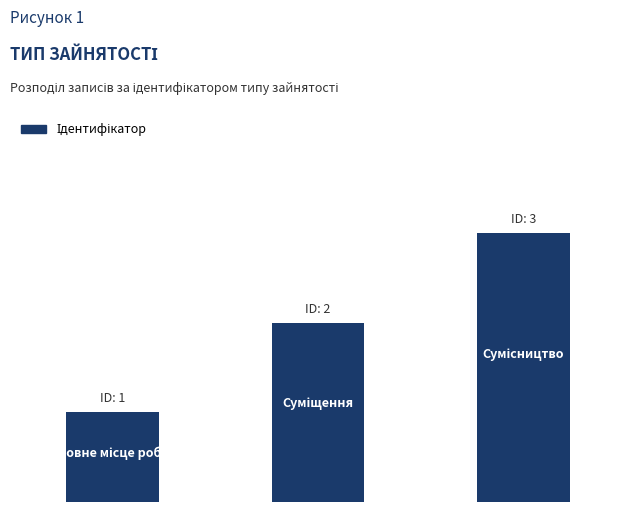

Does the chart contain any negative values?

No